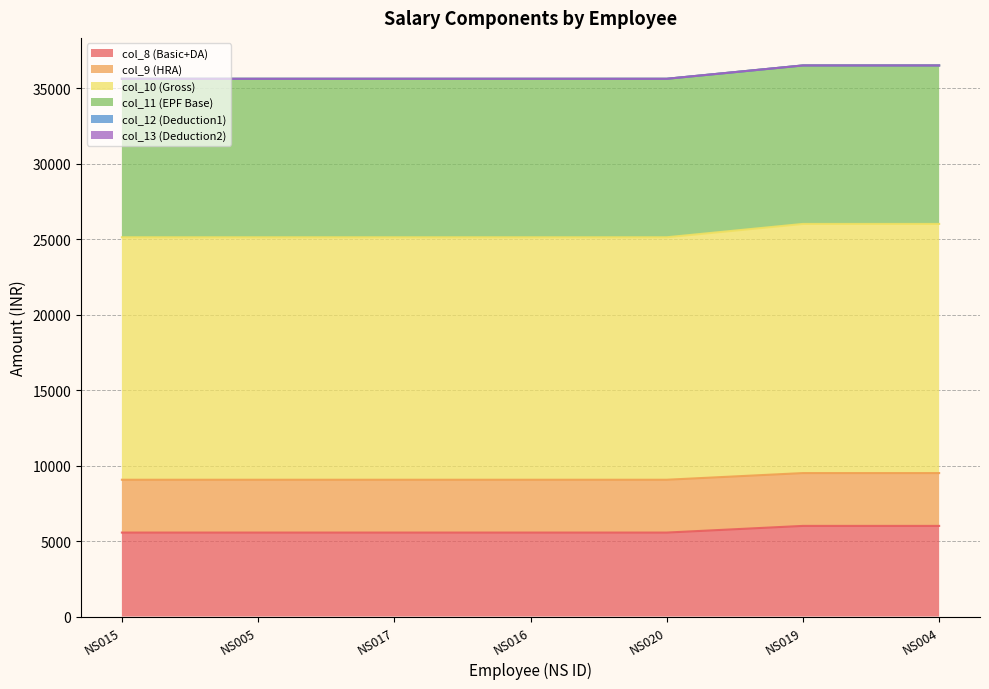

True or false: col_11 has more than 0 interior local peaks.

False